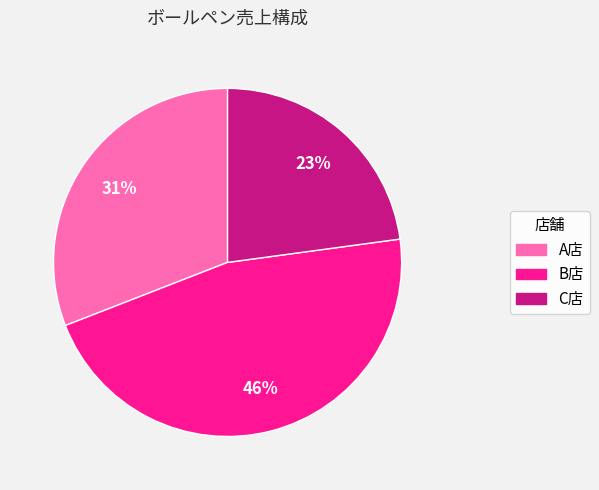

Is there a majority slice in this chart?

No